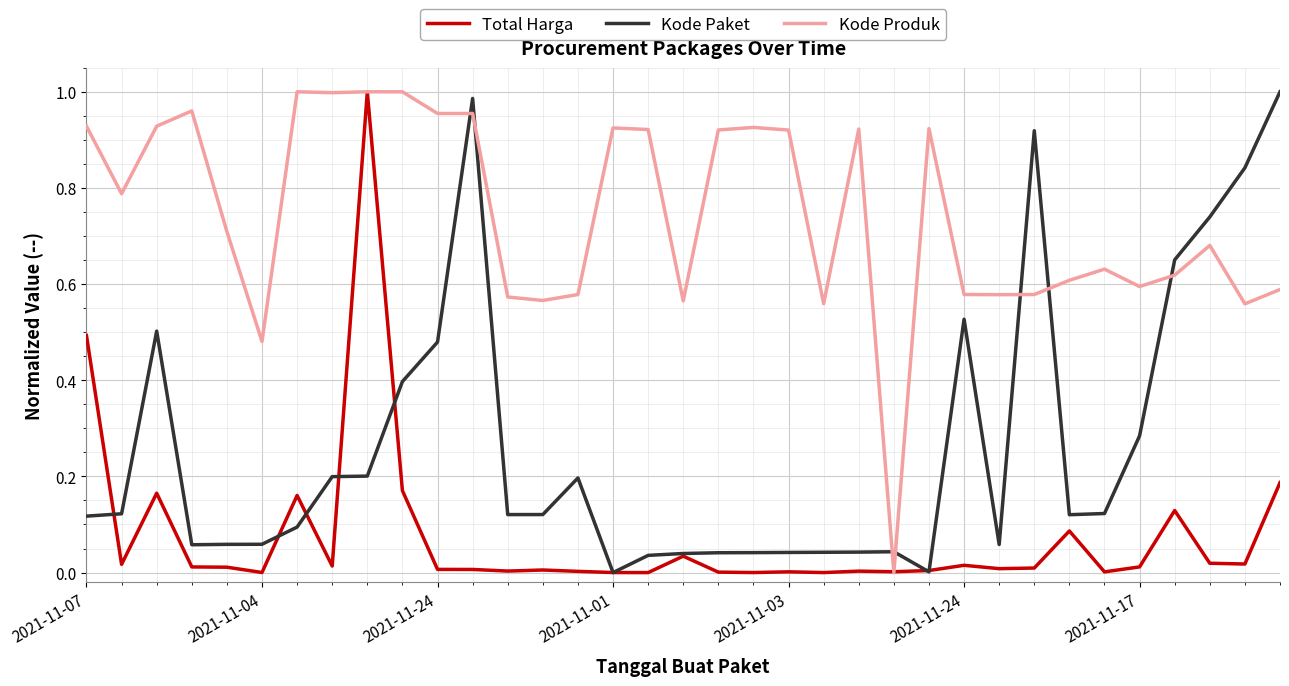

How many times do Kode Produk and Kode Paket cross each other?

7